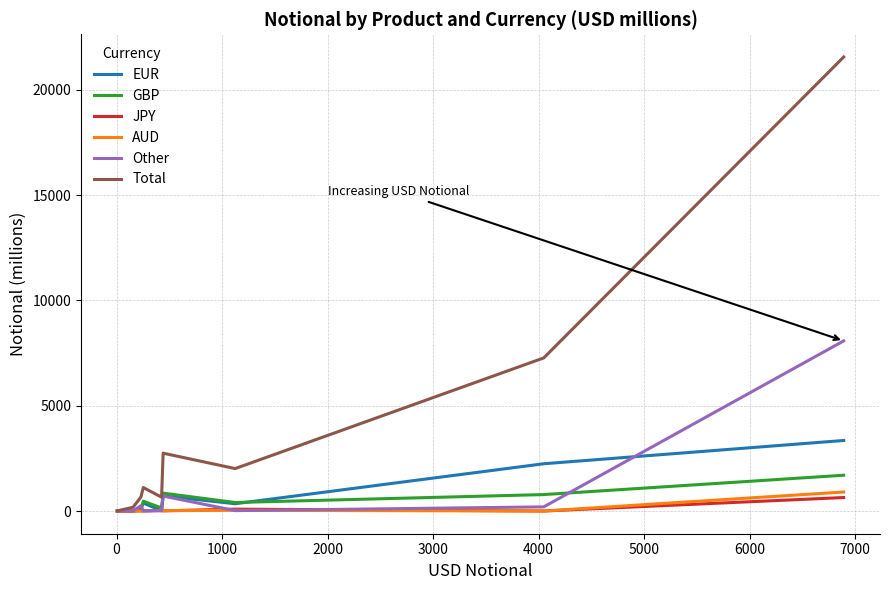

Which series has the largest range (max minus min)?

Total